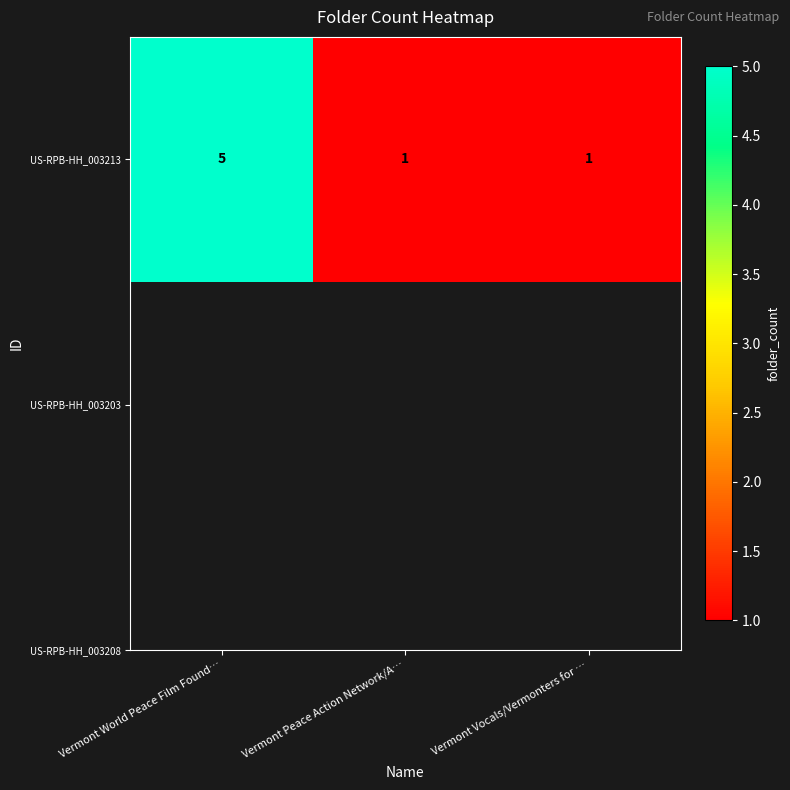

The chart shows a value of 1 at Vermont World Peace Film Found…. True or false?

False